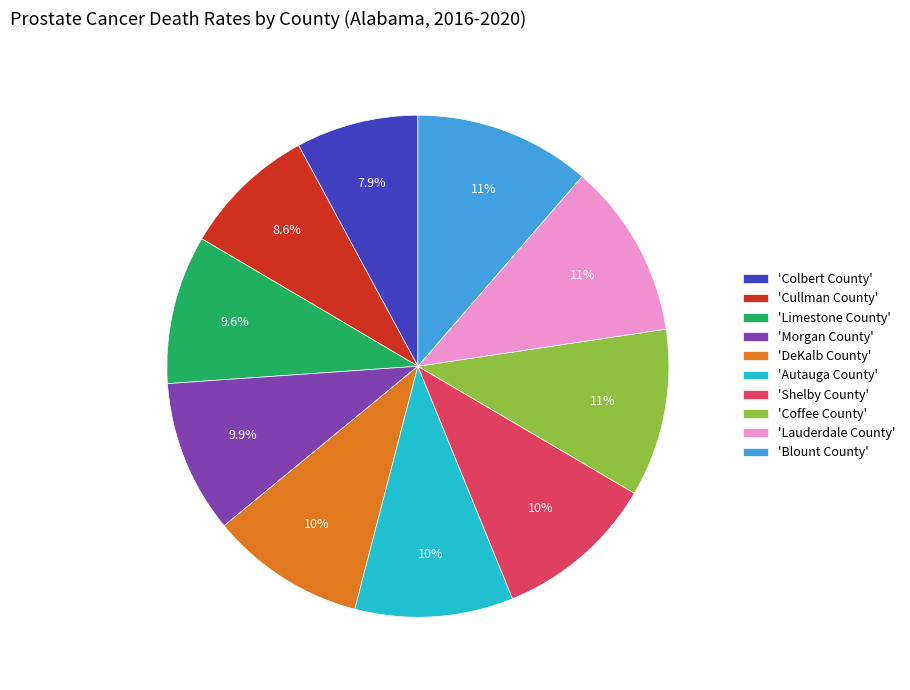

How much of the chart is everything except 'Morgan County'?

90.1%